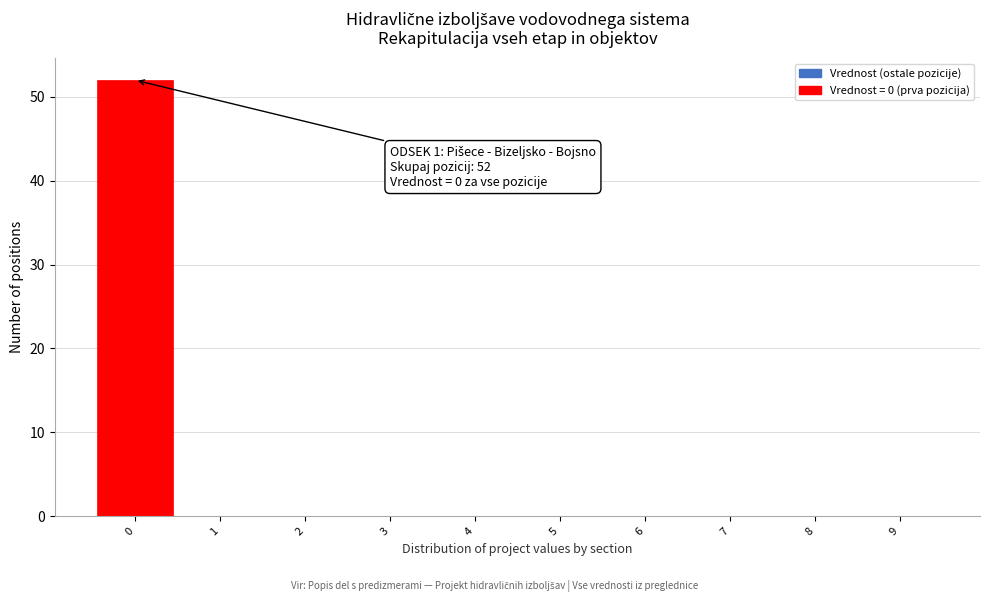

Which range on the x-axis has the tallest bar?

-0.5 to 0.5